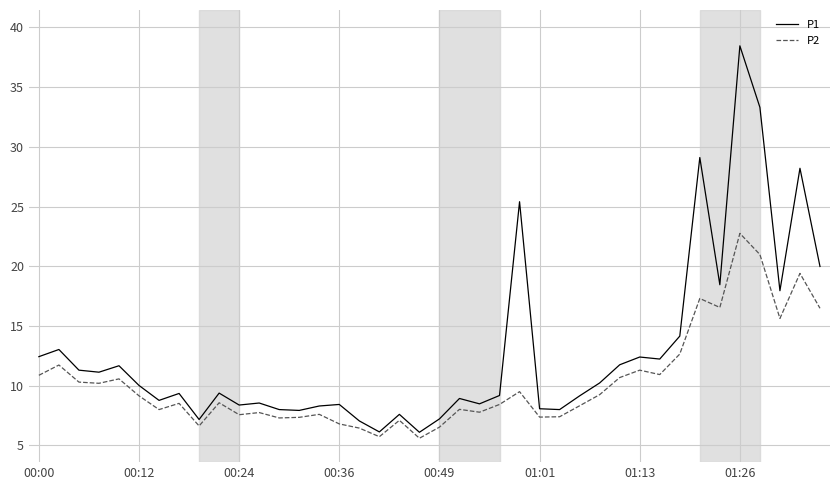

Which series has the largest total across all categories?

P1